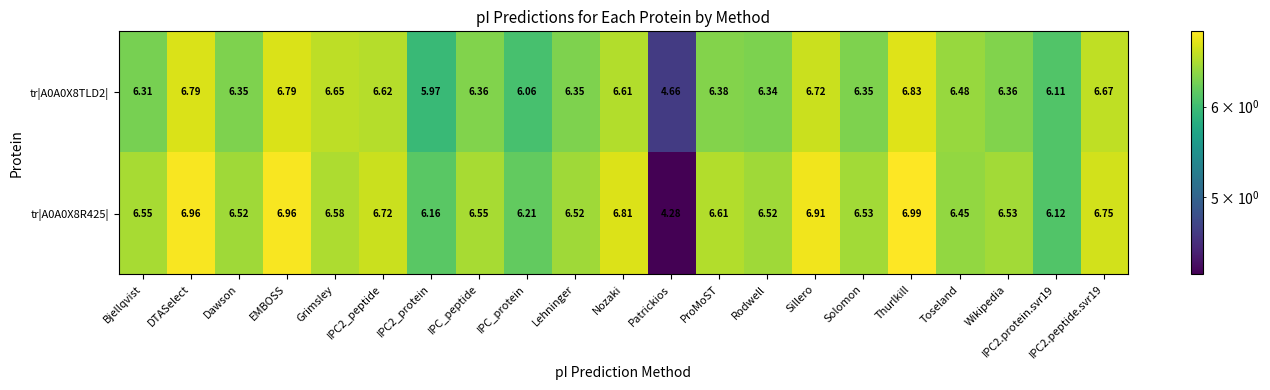

What is the difference between the highest and lowest values at Patrickios?

0.4